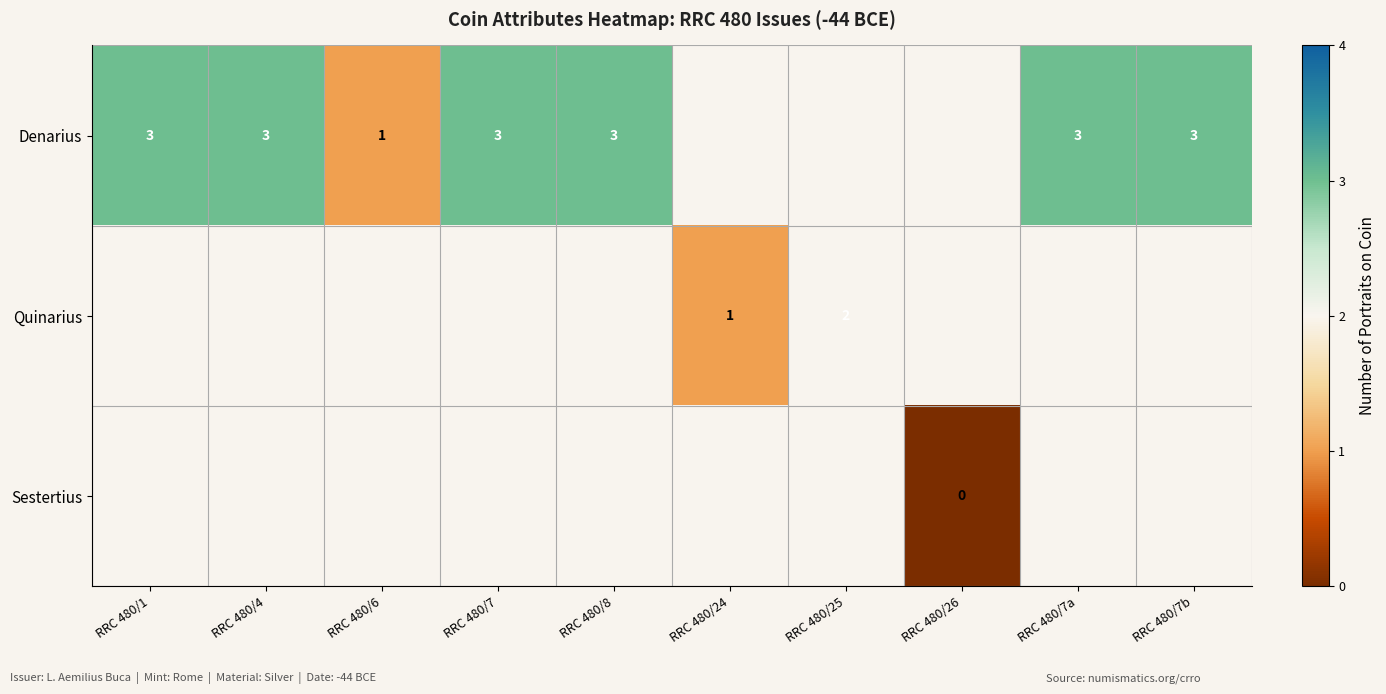

Which series has the widest spread of values?

Denarius